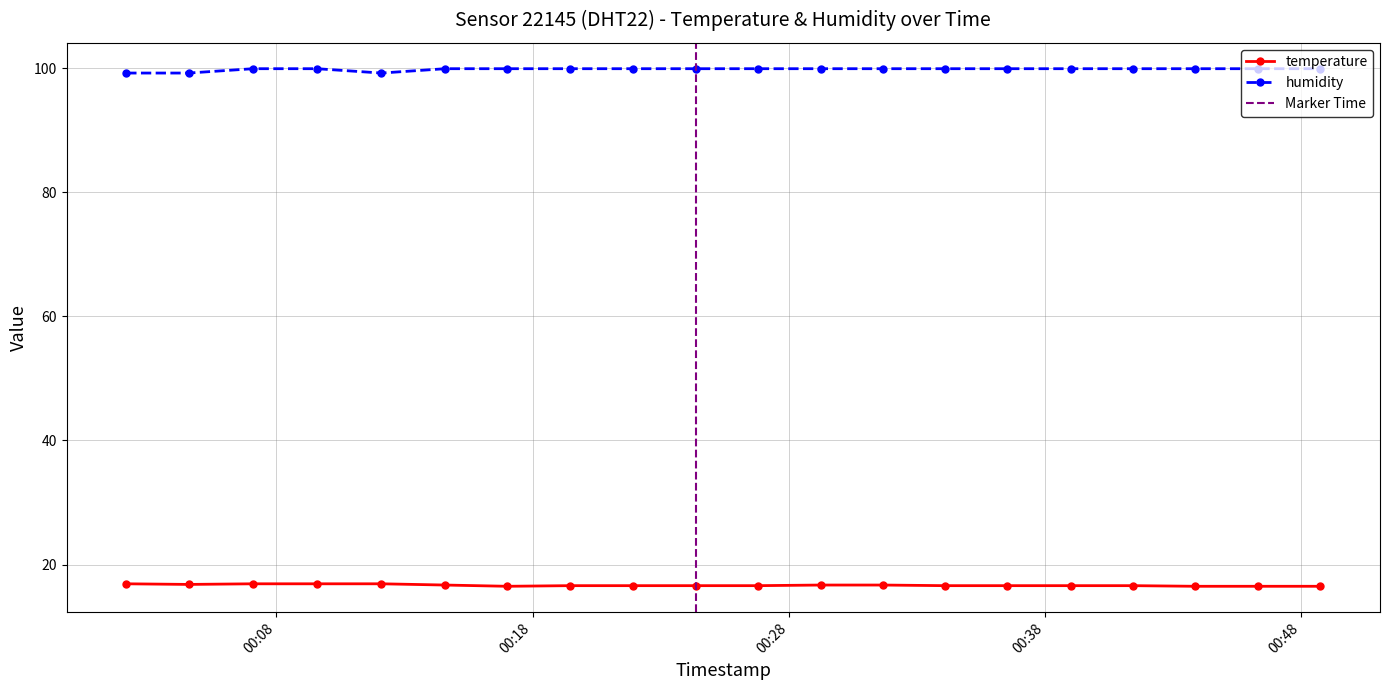

What is the label of the 15th point from the right?

2023-06-10T00:14:35